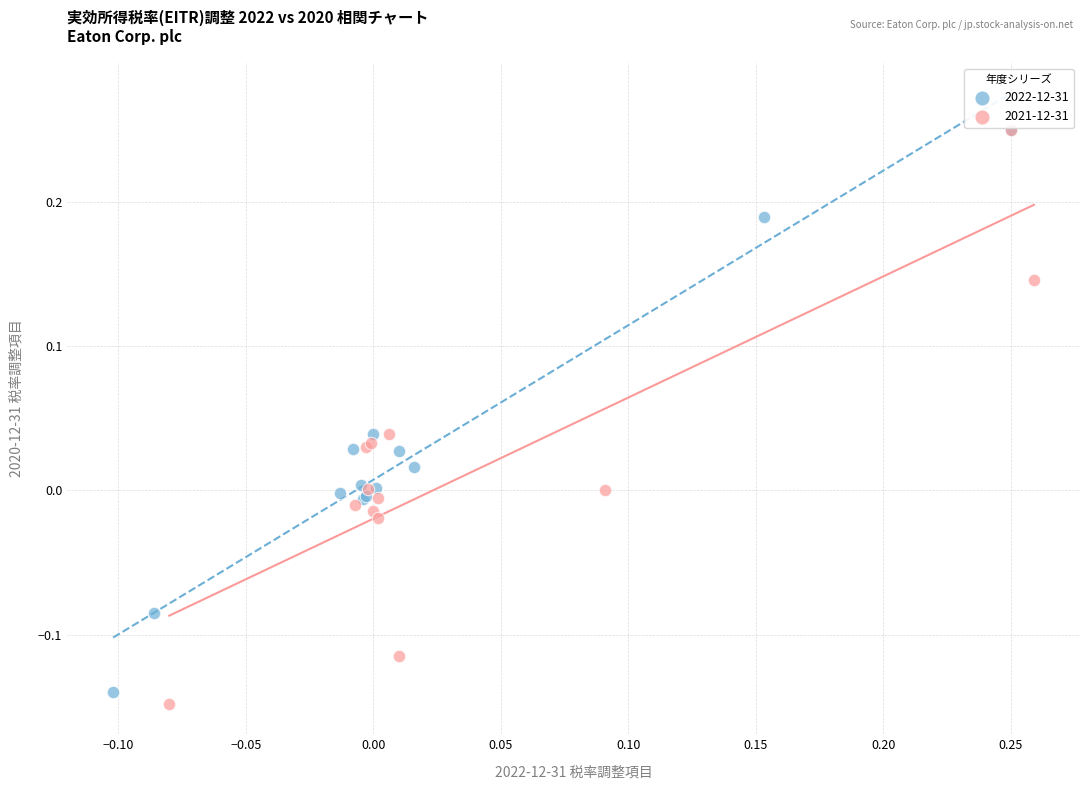

Which series has the widest spread of Y values?

2021-12-31